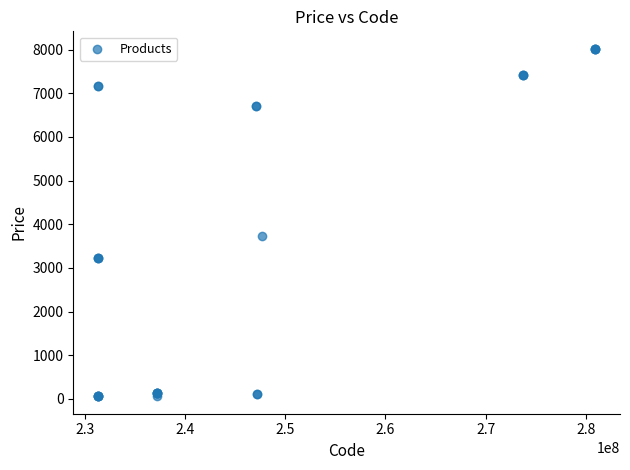

What Y value in the scatter plot is closest to 4038?

3727.6